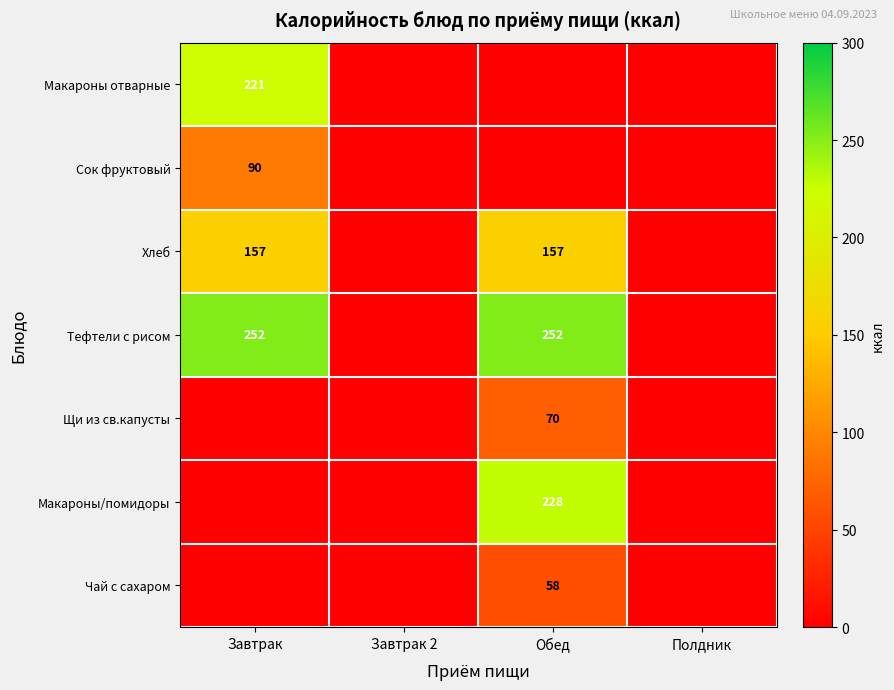

The value of Макароны/помидоры at Обед is 228. True or false?

True